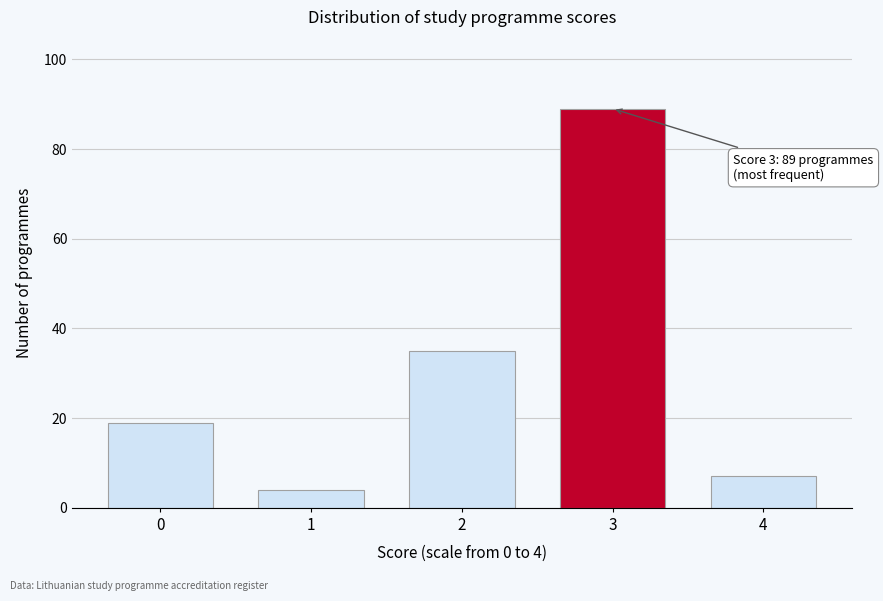

Reading right to left, extract all data points from this chart.

4=7	3=89	2=35	1=4	0=19